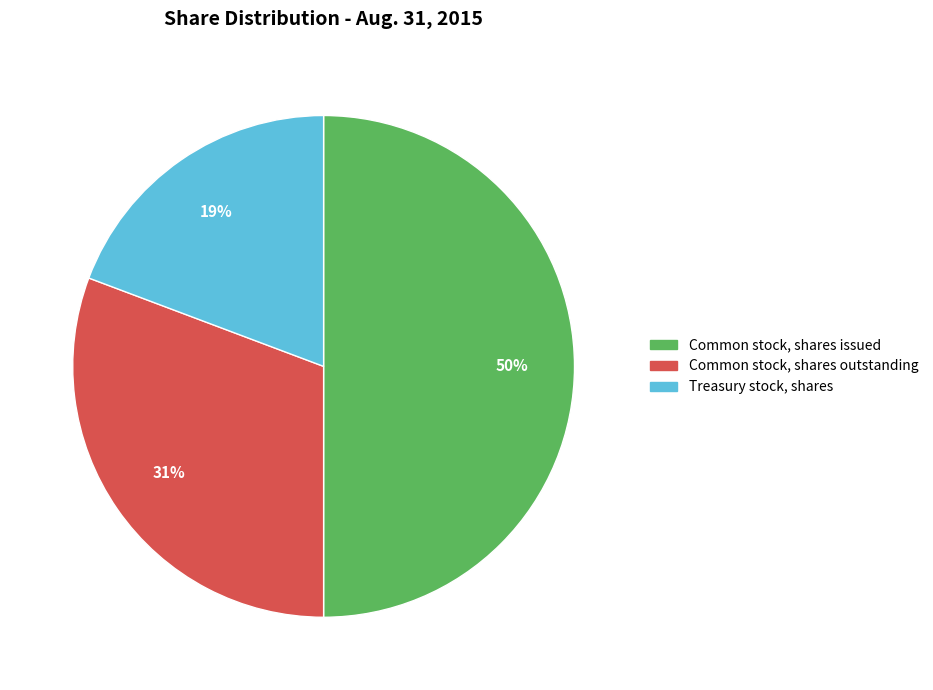

Which category has the smallest portion of the pie?

Treasury stock, shares